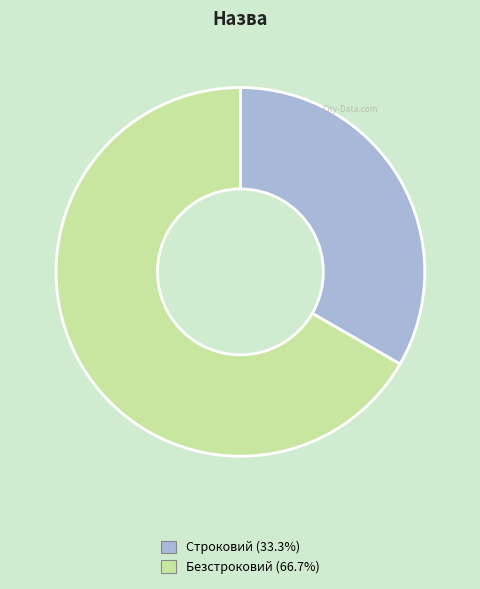

Which category has the biggest portion of the pie?

Безстроковий